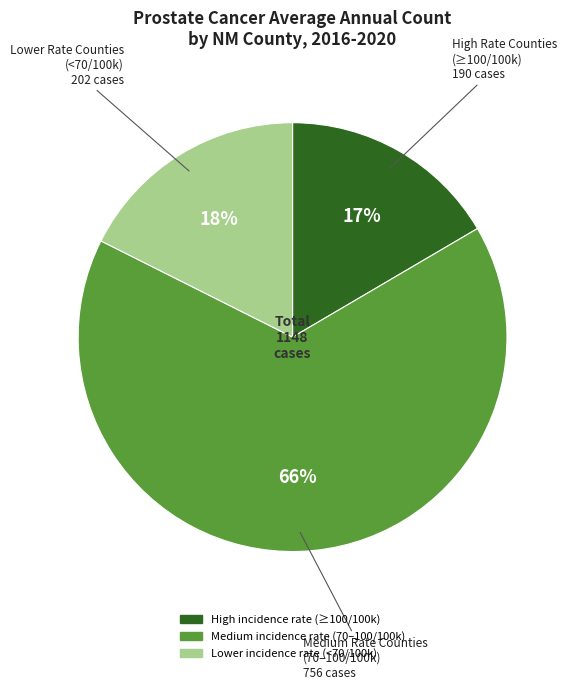

To the nearest percent, what is the average slice percentage?

33%